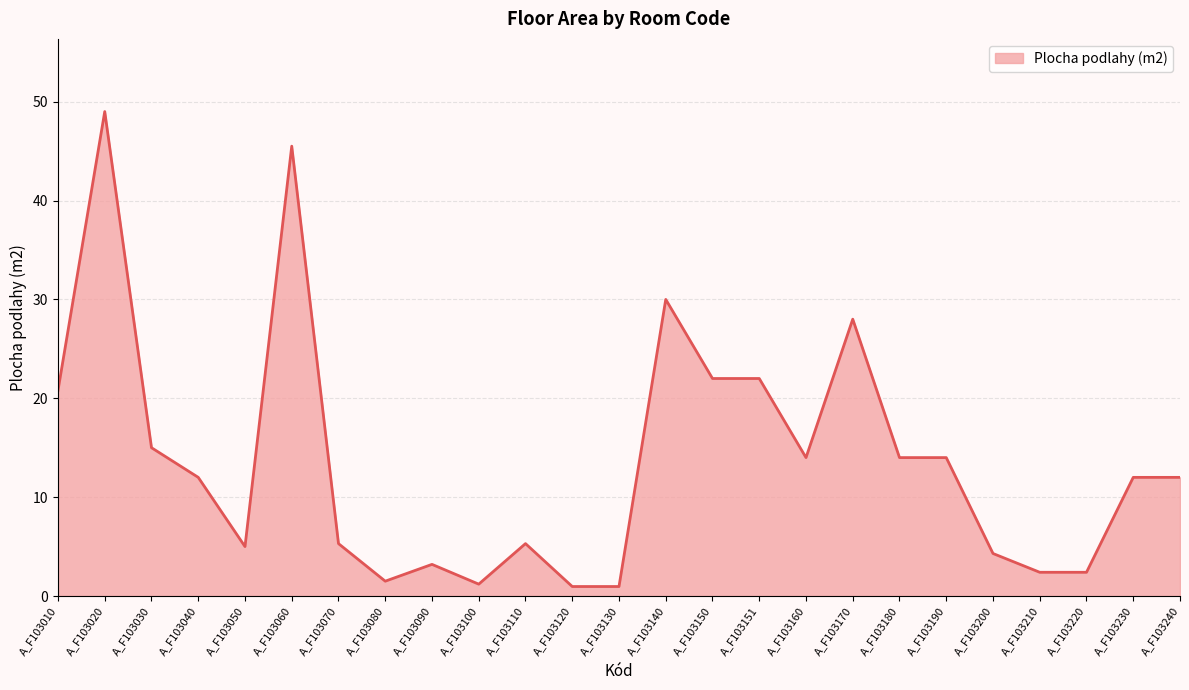

How many distinct data groups are displayed?

1